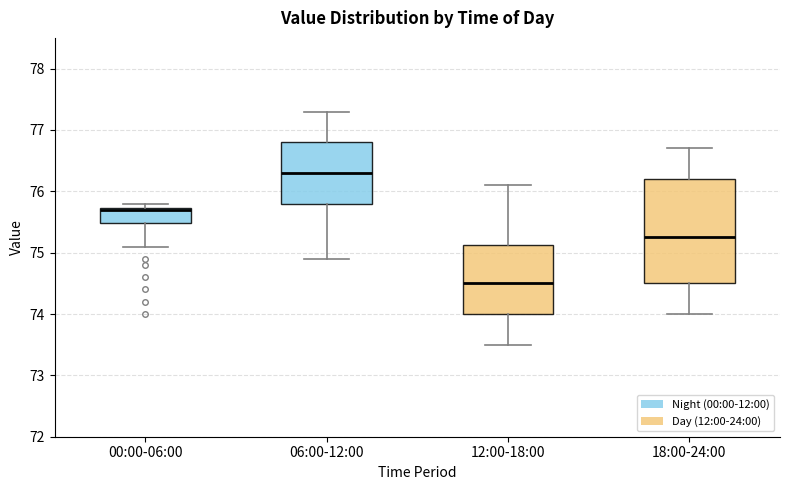

Reading left to right, transcribe this box plot: for each box, give where its median line is, the range the box spans, and where its two whiskers end, as read against the y-axis. The values are not printed on the chart, so give them approximately, as read against the axis.

00:00-06:00: median 75.7 (drawn on the box's upper edge), box 75.5 to 75.7, whiskers 75.1 to 75.8
06:00-12:00: median 76.3, box 75.8 to 76.8, whiskers 74.9 to 77.3
12:00-18:00: median 74.5, box 74.0 to 75.1, whiskers 73.5 to 76.1
18:00-24:00: median 75.3, box 74.5 to 76.2, whiskers 74.0 to 76.7